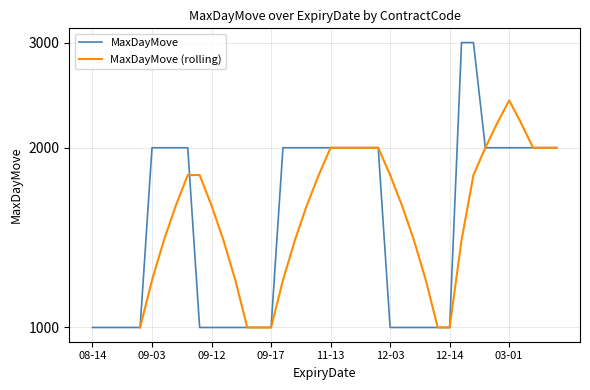

Read the value at 2018-09-17.

1000